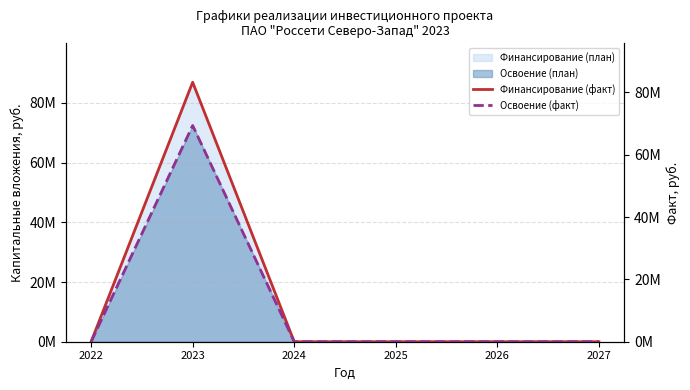

Does the chart have visible grid lines?

Yes